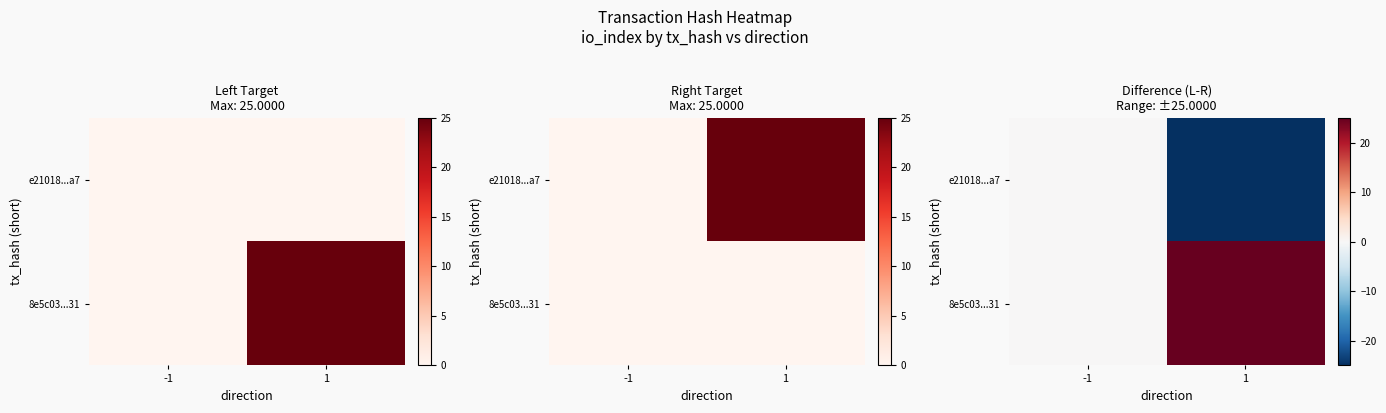

List the labels in order of 8e5c03...31 value, smallest first.

-1, 1